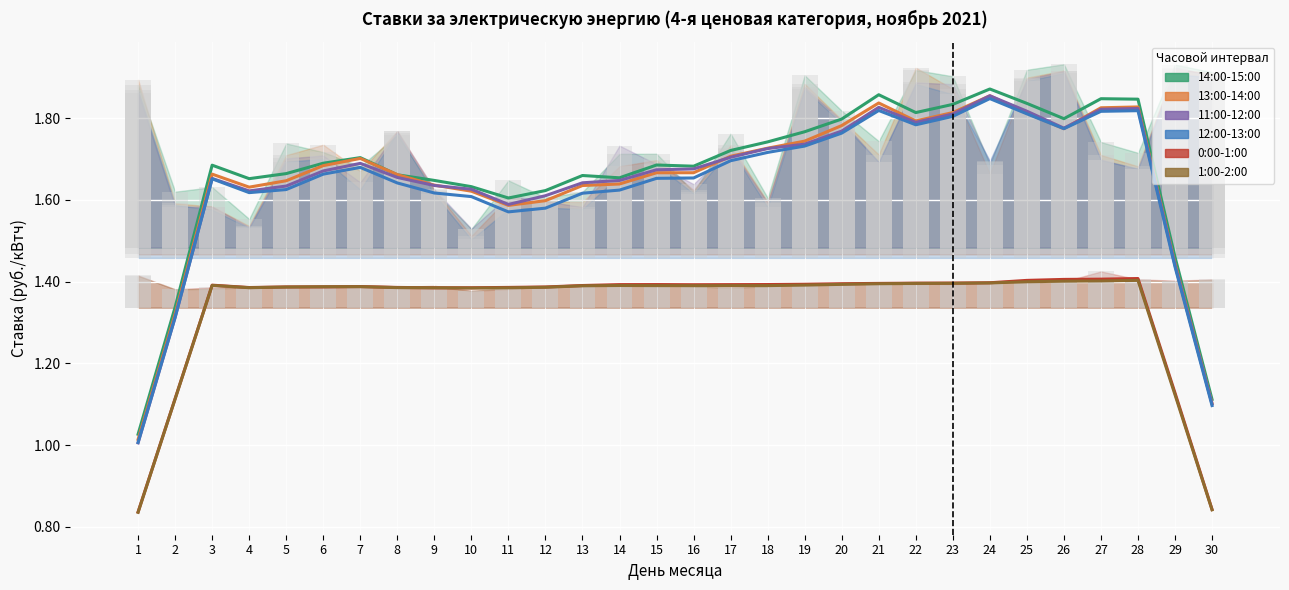

What are all the series names shown in the legend?

14:00-15:00, 13:00-14:00, 11:00-12:00, 12:00-13:00, 0:00-1:00, 1:00-2:00